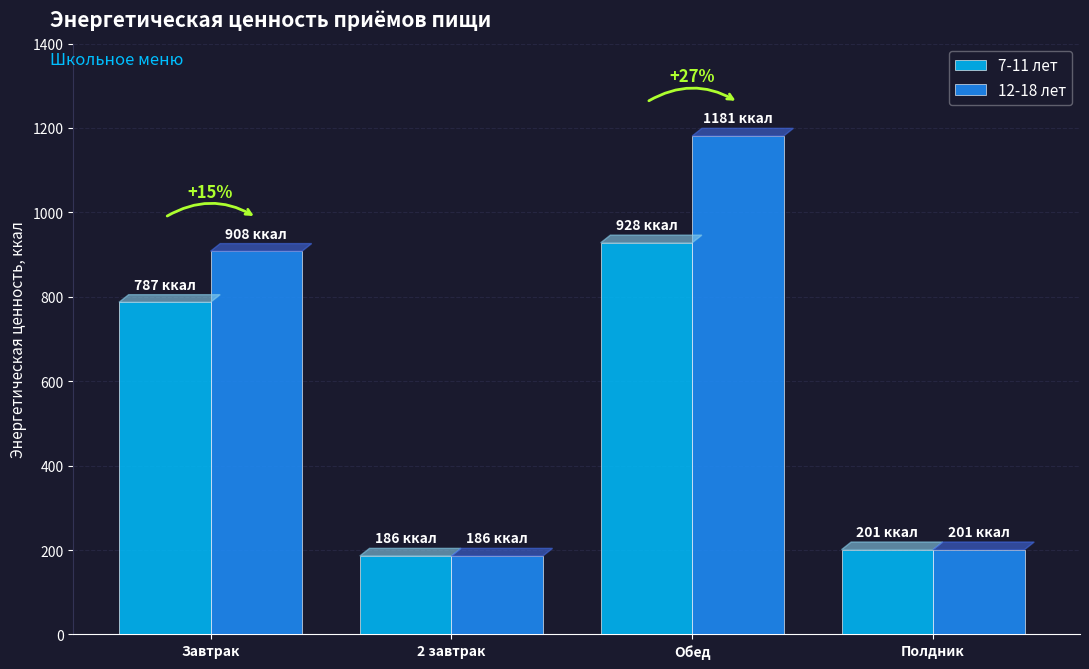

What is the highest value of the 7-11 лет series?

928